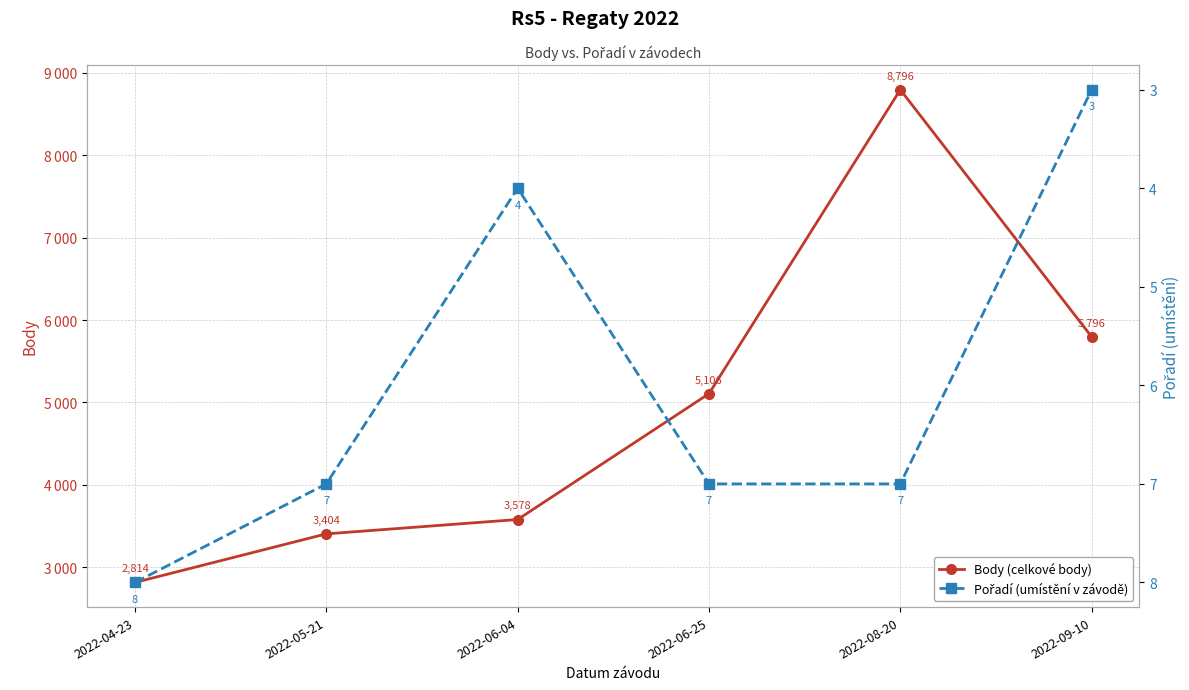

What position from the left is 2022-06-25?

4